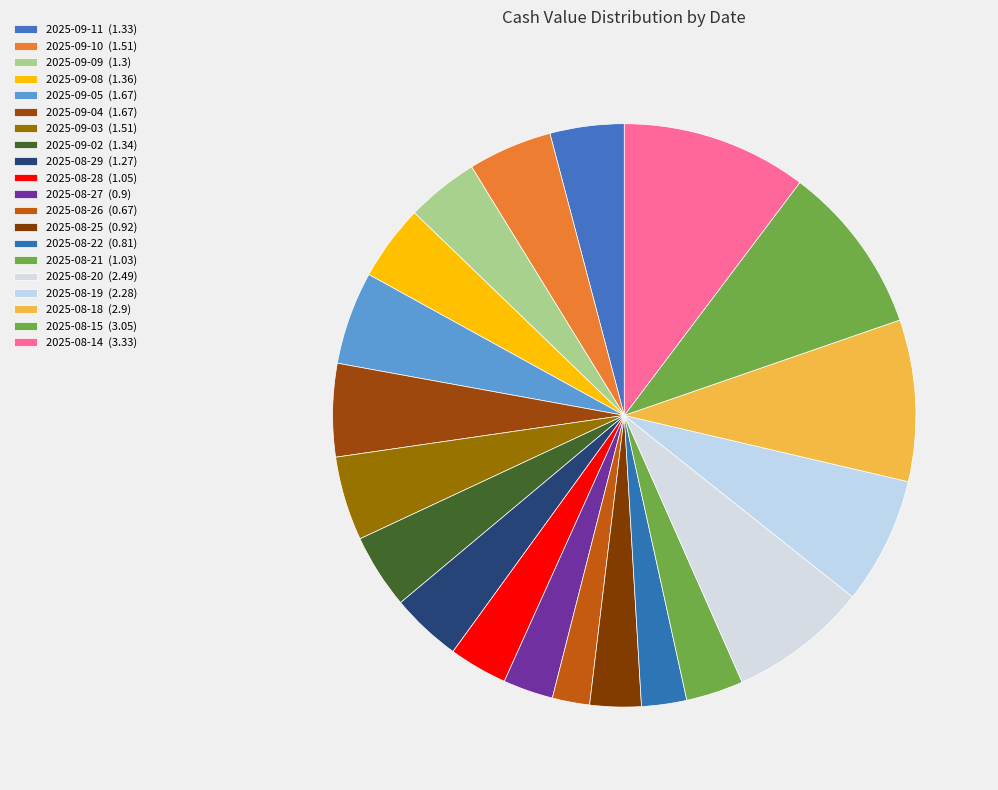

What is the change in value from 2025-08-25 to 2025-08-22?

-0.1